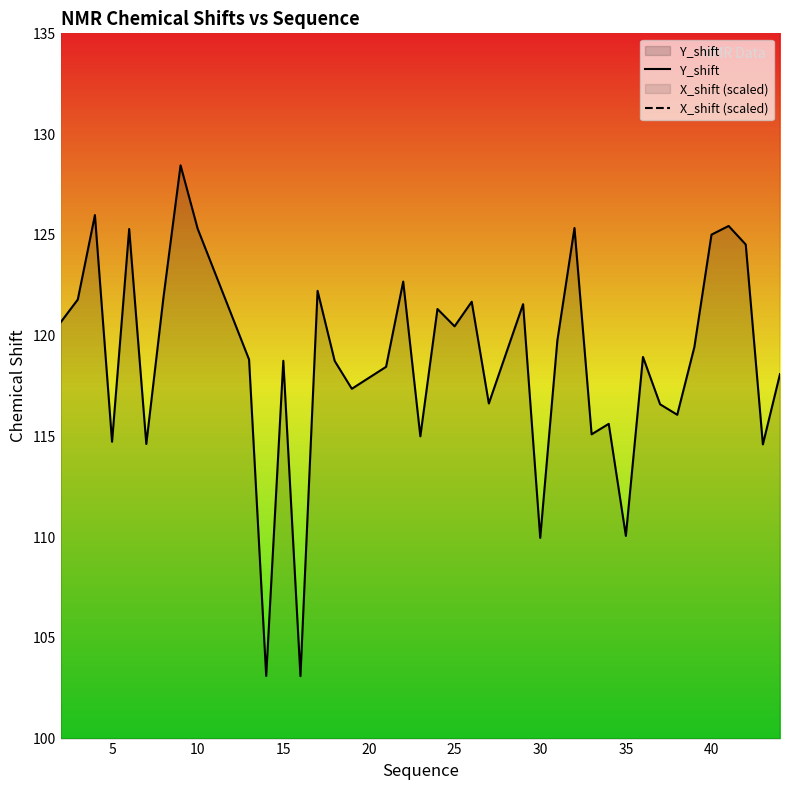

How many categories are shown in the chart?

40